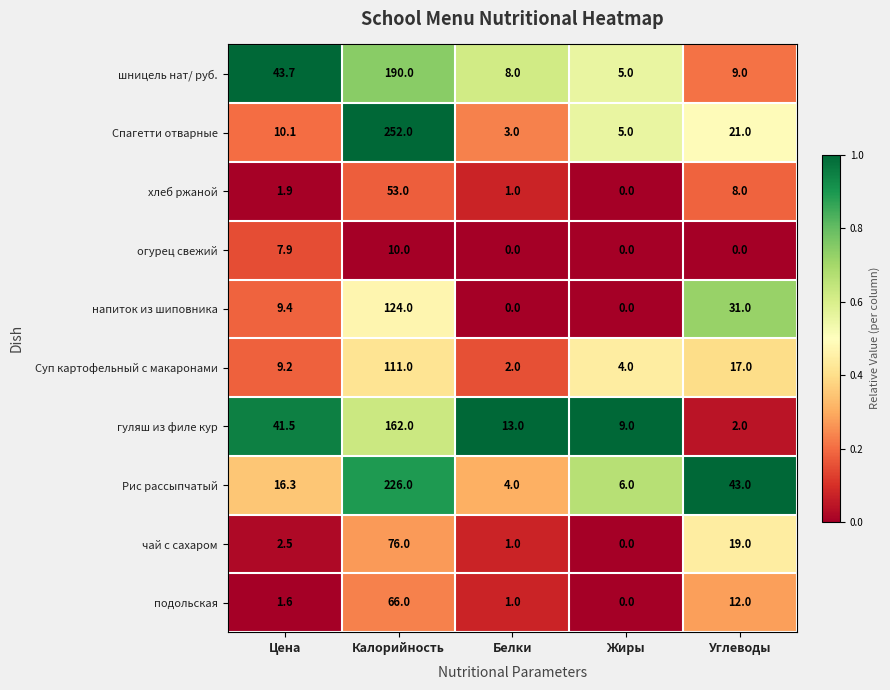

What is the lowest value of the Суп картофельный с макаронами series?

2.0